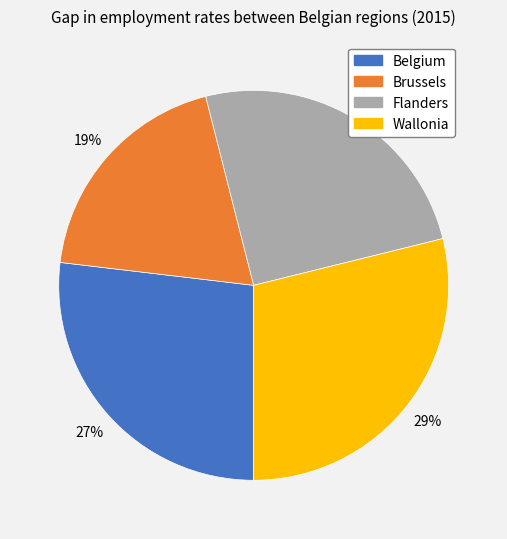

Which category has the smallest portion of the pie?

Brussels